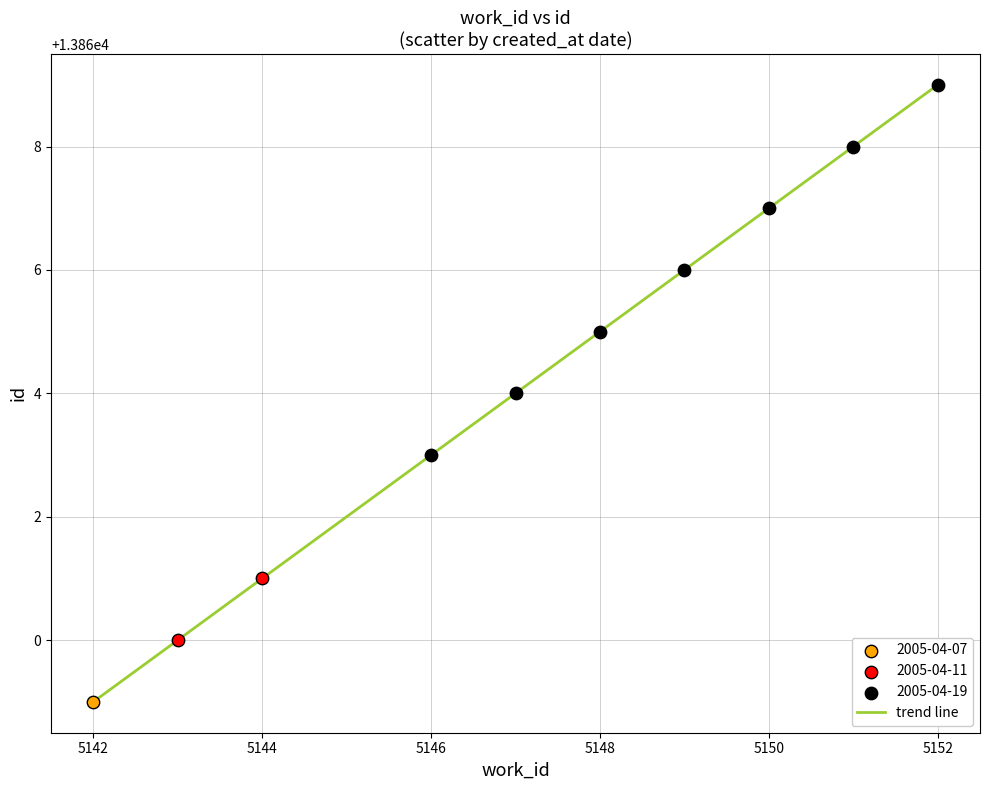

What is the smallest value displayed?

13859